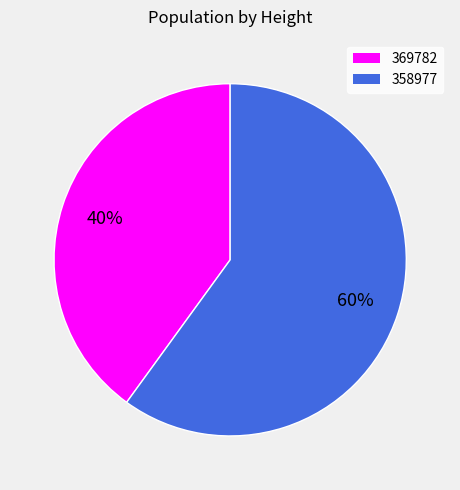

Rank the categories by value from lowest to highest.

369782, 358977